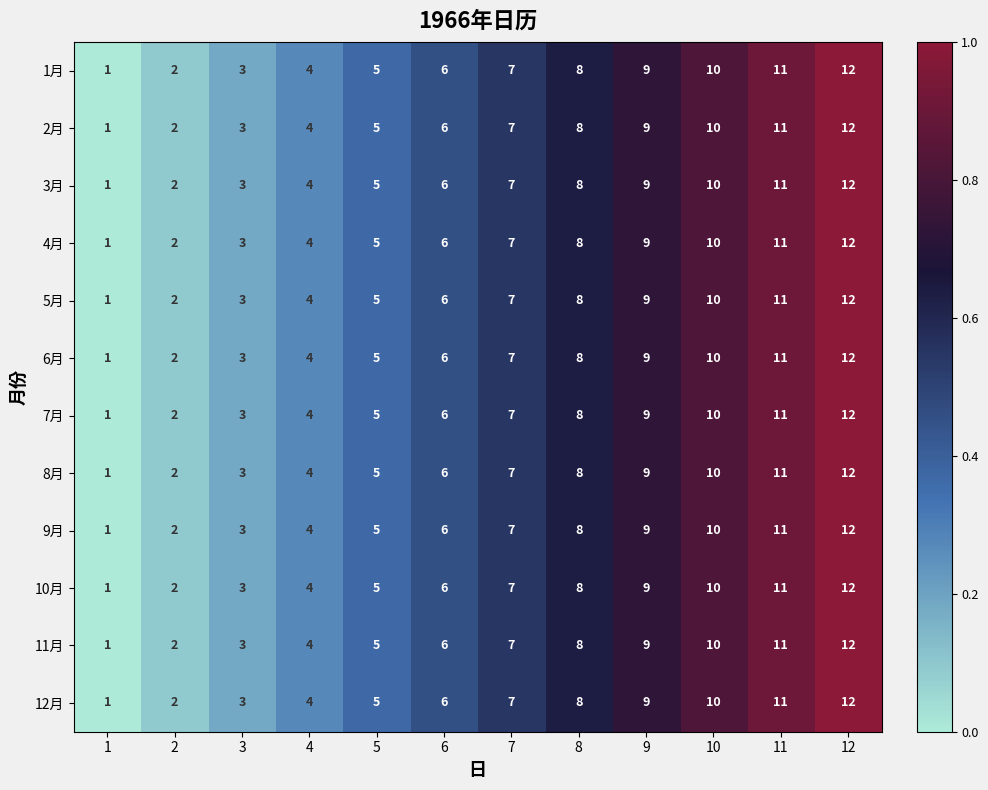

What is the sum of all 3月 values?

78